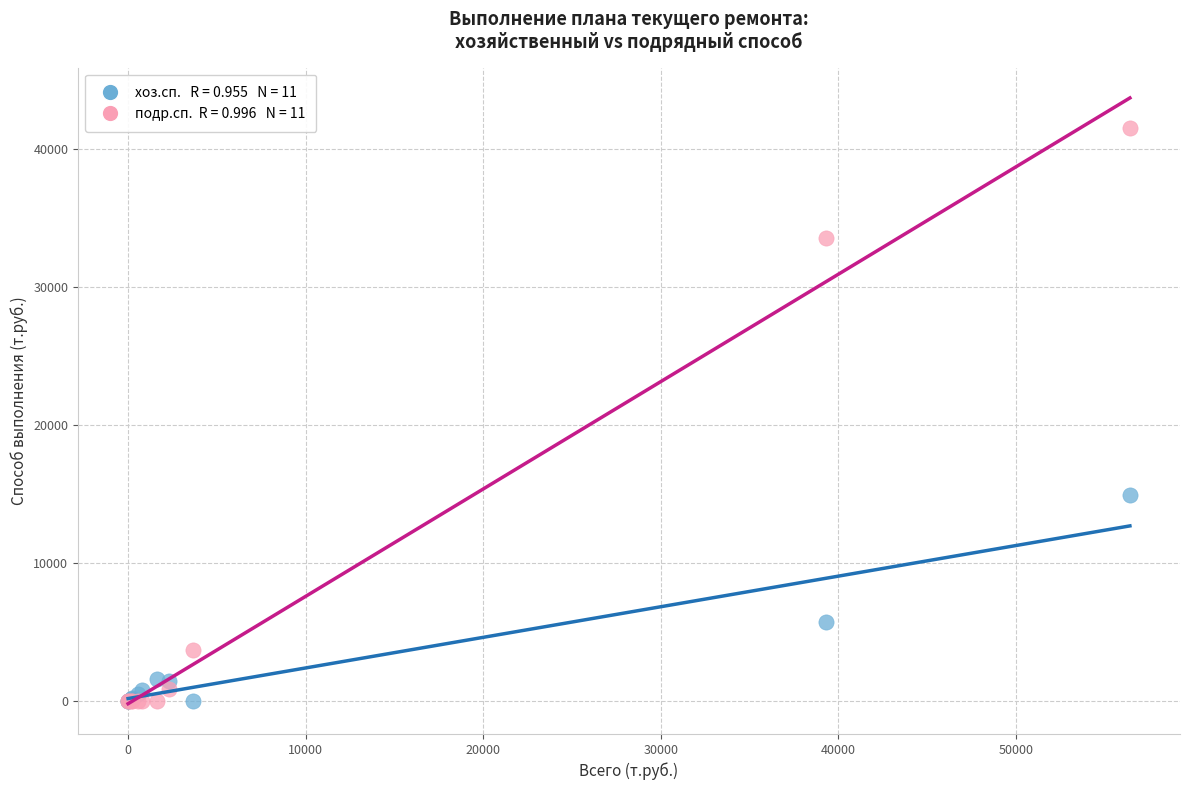

Across all series, what Y value is closest to 20756?

14912.4